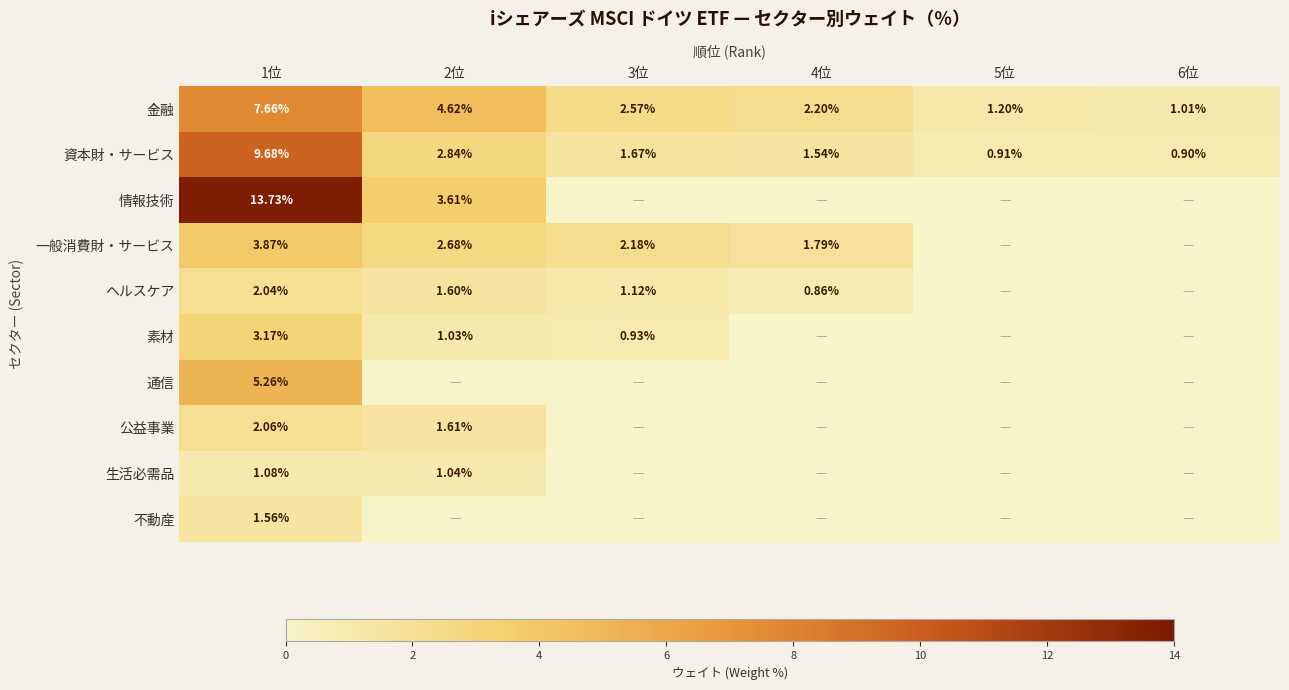

Is it true that 不動産 equals -0.9 at 5位?

False